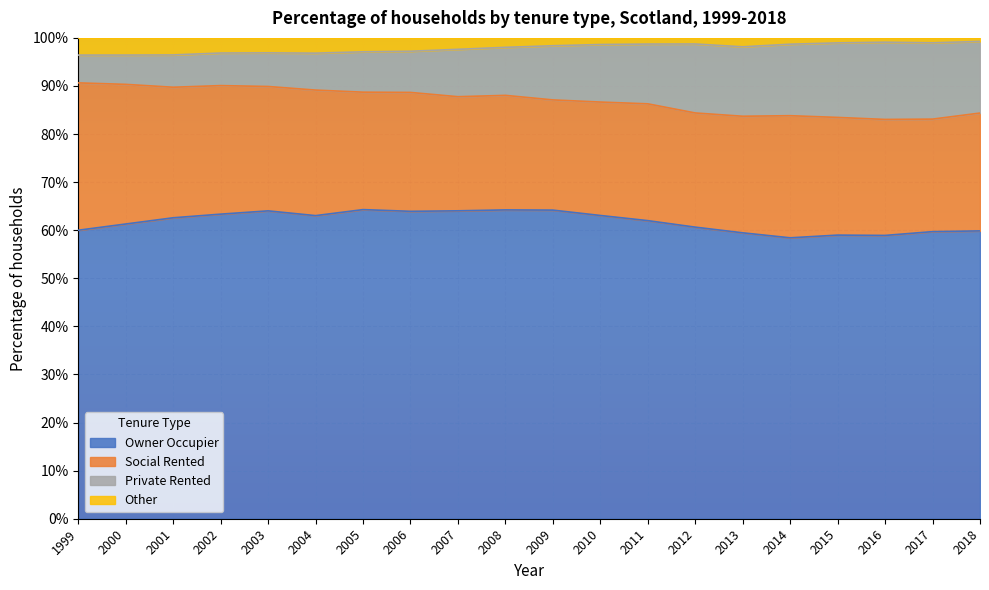

Does the chart display data point markers on the line(s)?

No